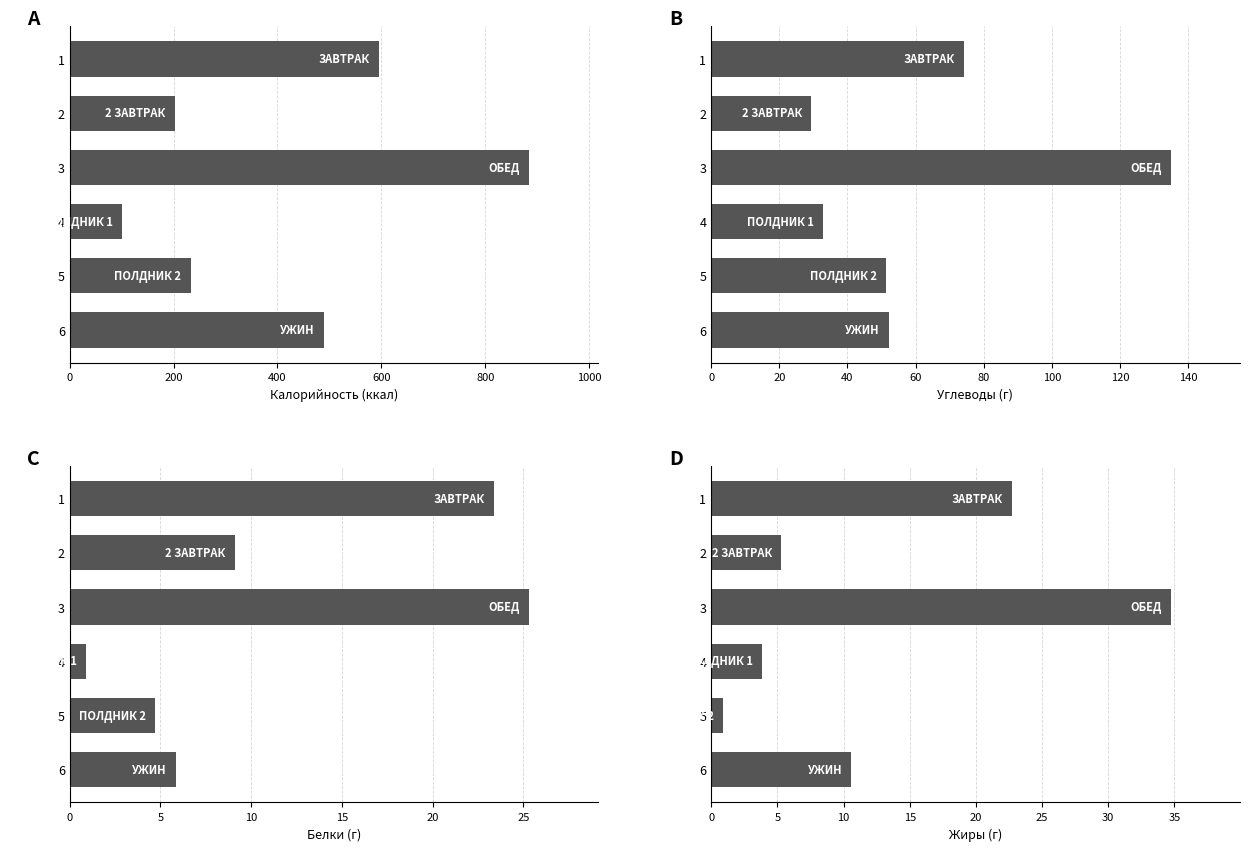

Reading left to right, transcribe all the data shown in this chart.

Калорийность (ккал): 595.7	201.8	884.3	100.5	232.6	488.9
Углеводы (г): 74.3	29.3	134.9	32.8	51.3	52.1
Белки (г): 23.4	9.1	25.3	0.9	4.7	5.9
Жиры (г): 22.7	5.3	34.7	3.9	0.9	10.6